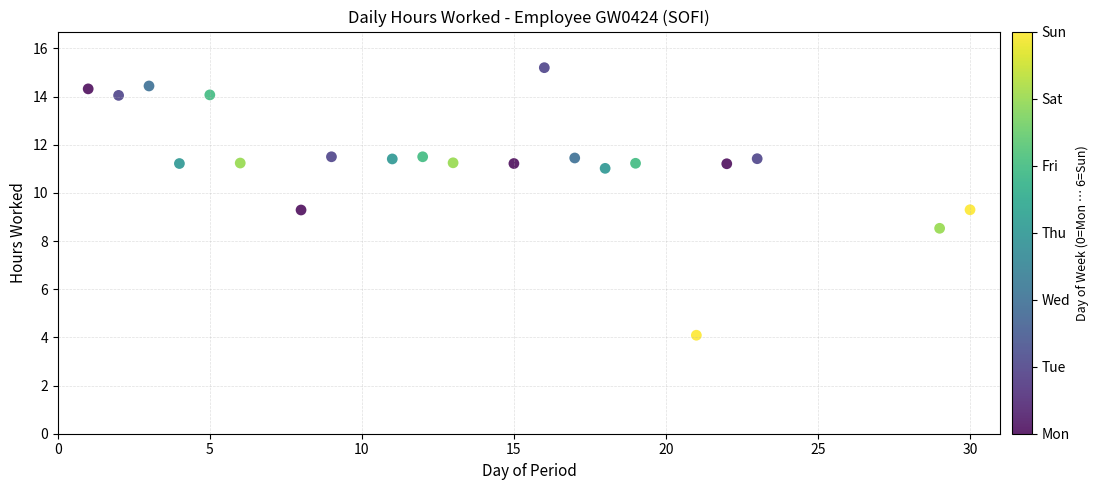

What is the range of Y values (max minus min)?

11.1